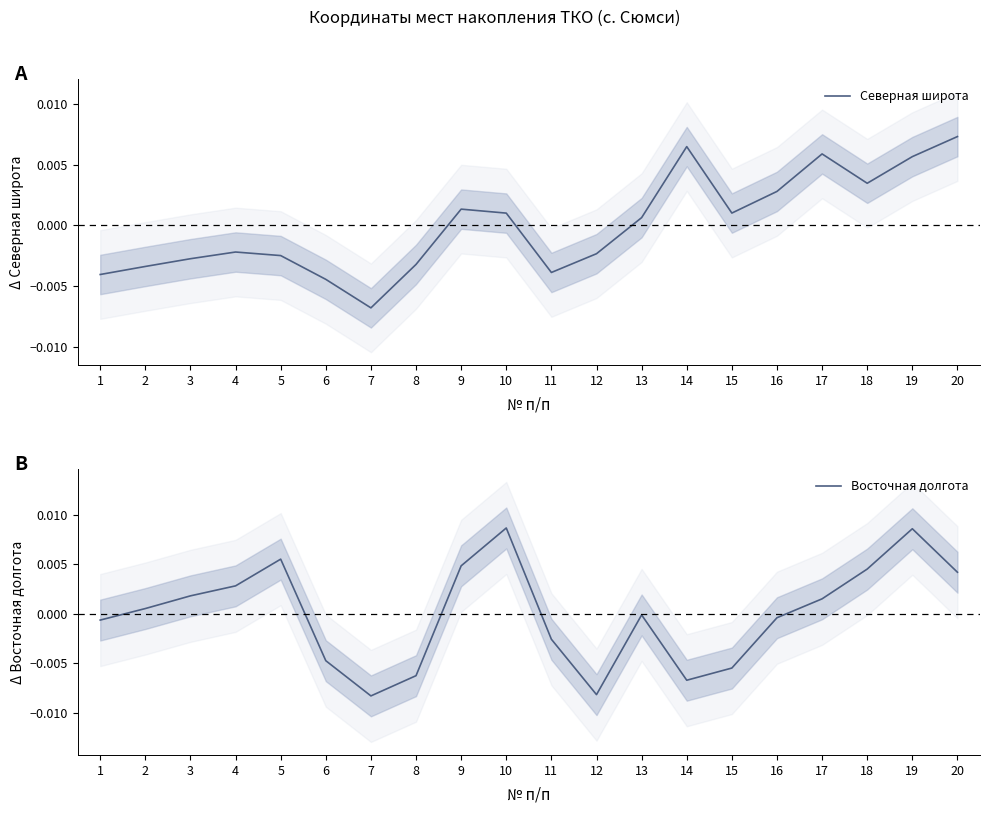

Rank the series at 2 from highest to lowest value.

Восточная долгота, Северная широта